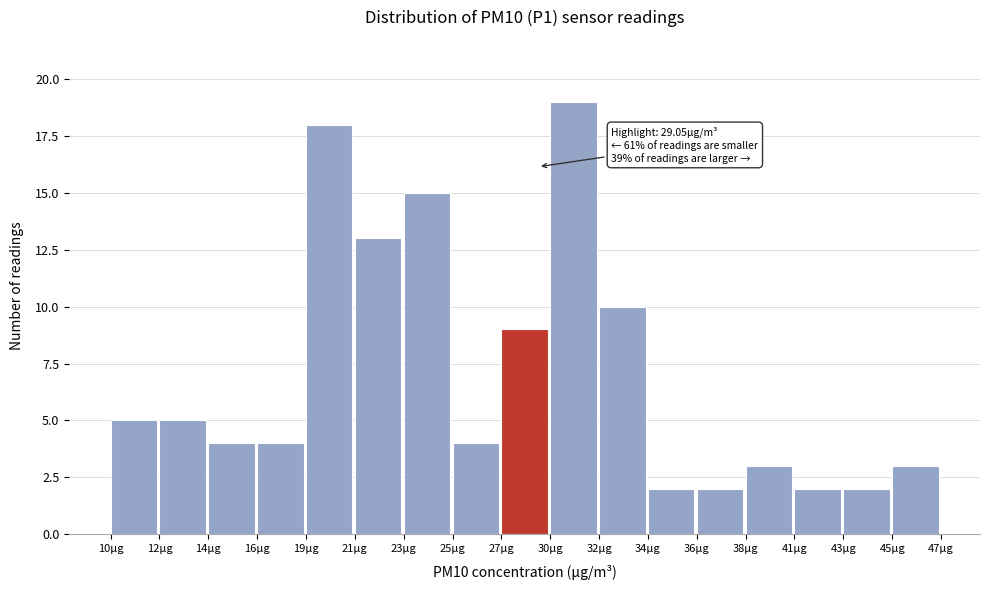

Reading left to right, transcribe all the data shown in this chart.

5	5	4	4	18	13	15	4	9	19	10	2	2	3	2	2	3